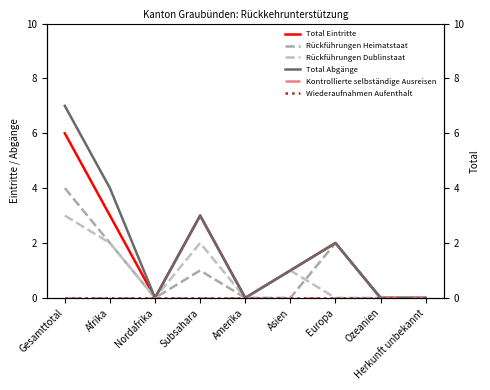

Between Asien and Amerika, which is larger?

Asien